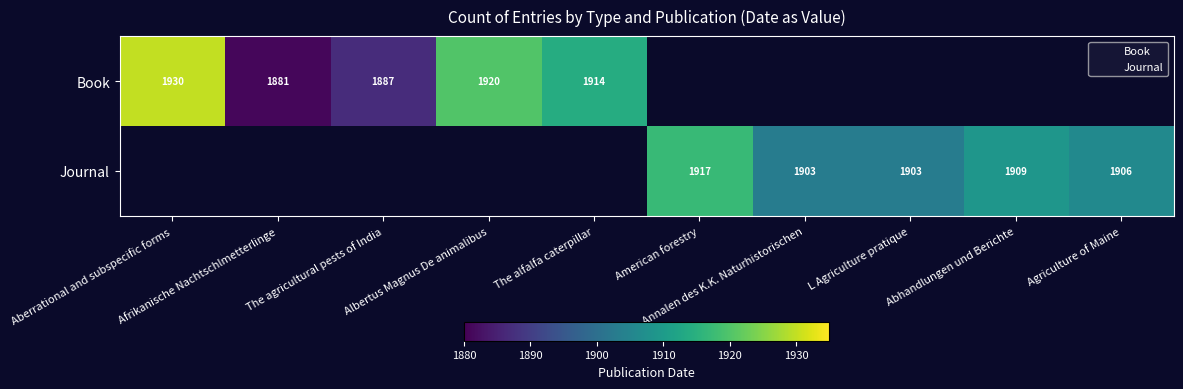

What is the approximate value of Journal at Abhandlungen und Berichte?

1909